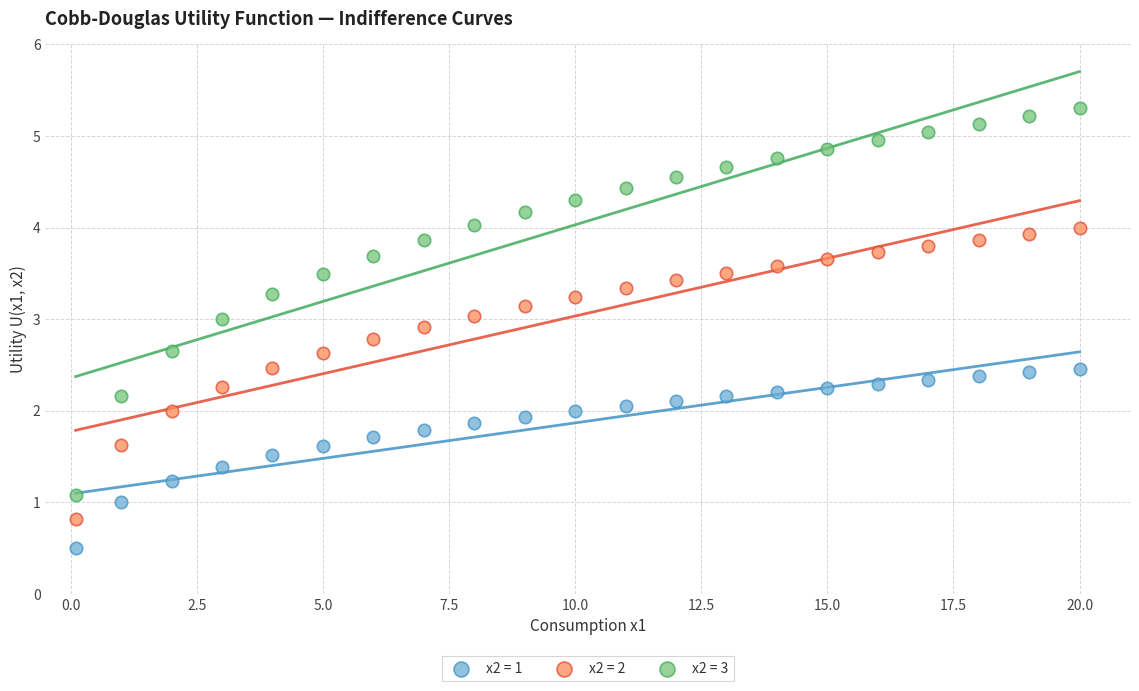

Which series contains the highest Y value?

x2 = 3